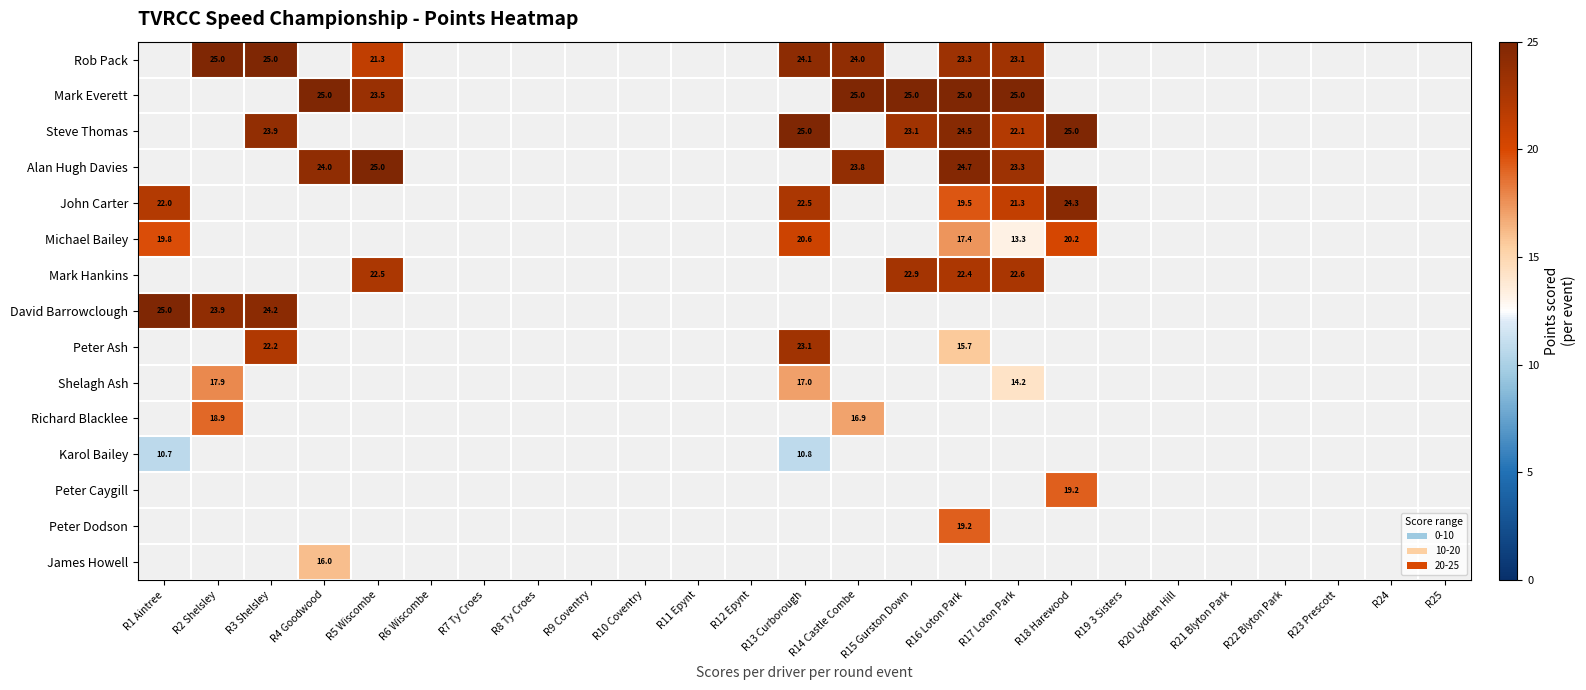

Is it true that Peter Caygill equals 33.0 at R18 Harewood?

False